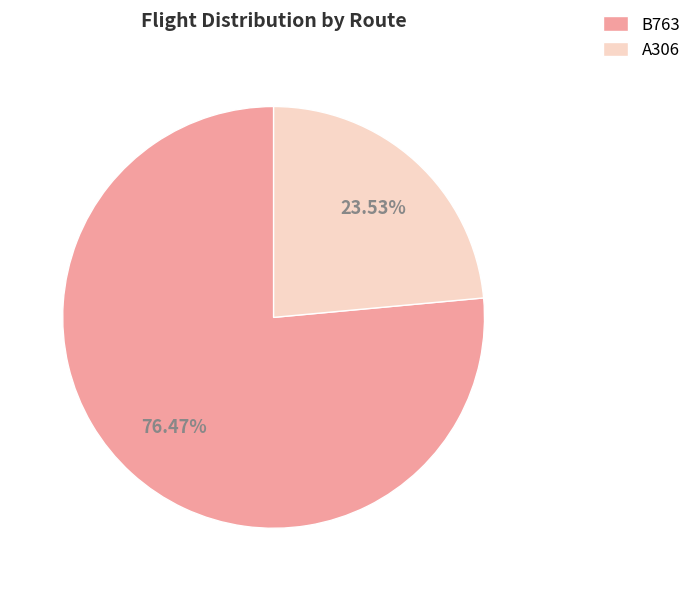

Which slice is the largest?

B763